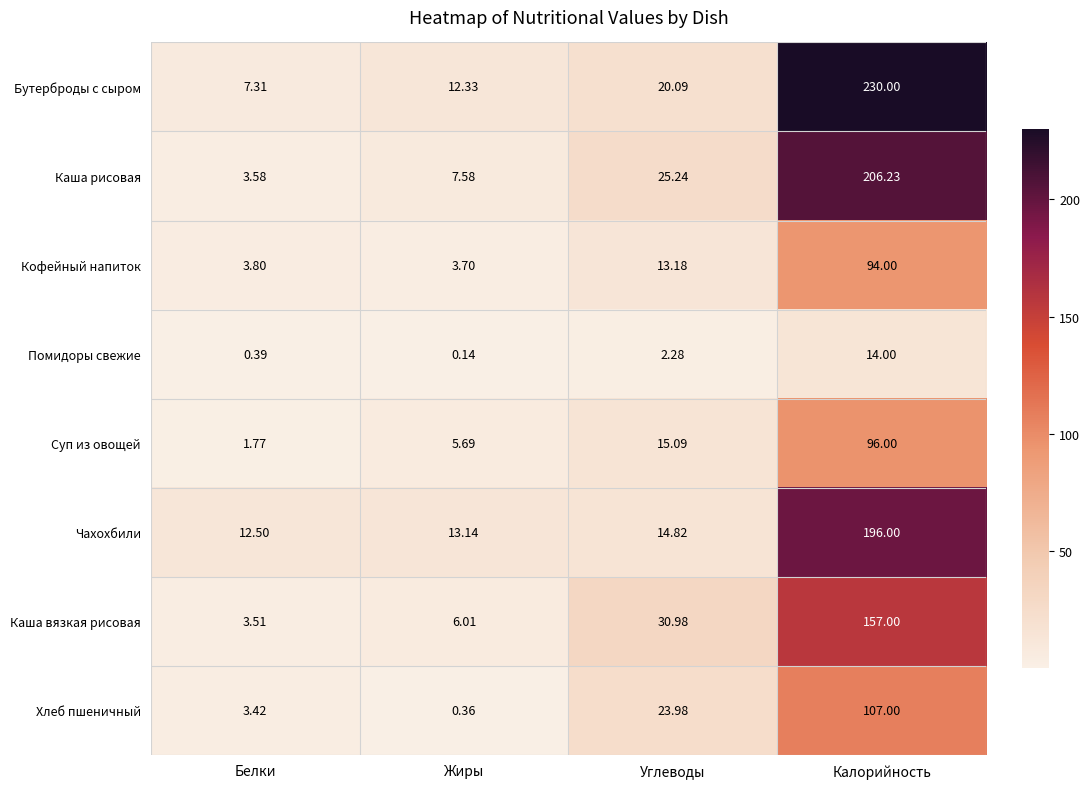

What is the difference between the highest and lowest values at Белки?

12.1